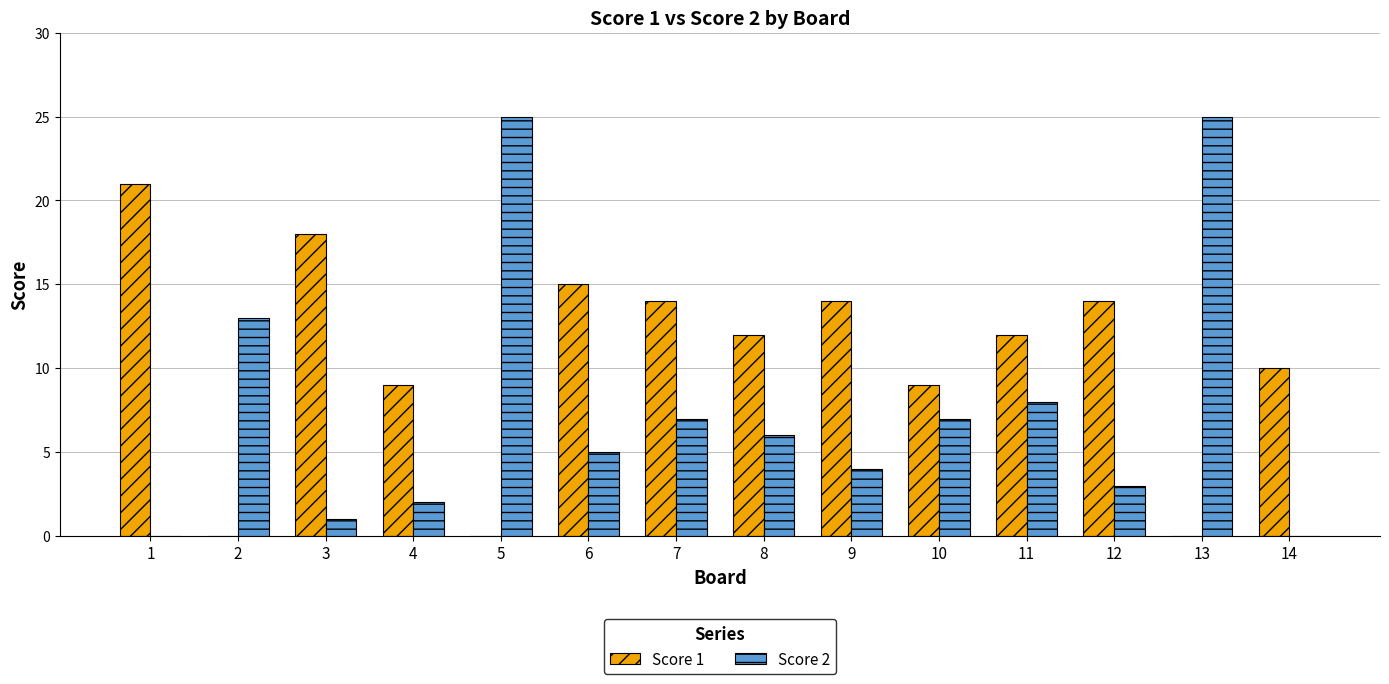

The Score 2 series shows 4 at 9. True or false?

True